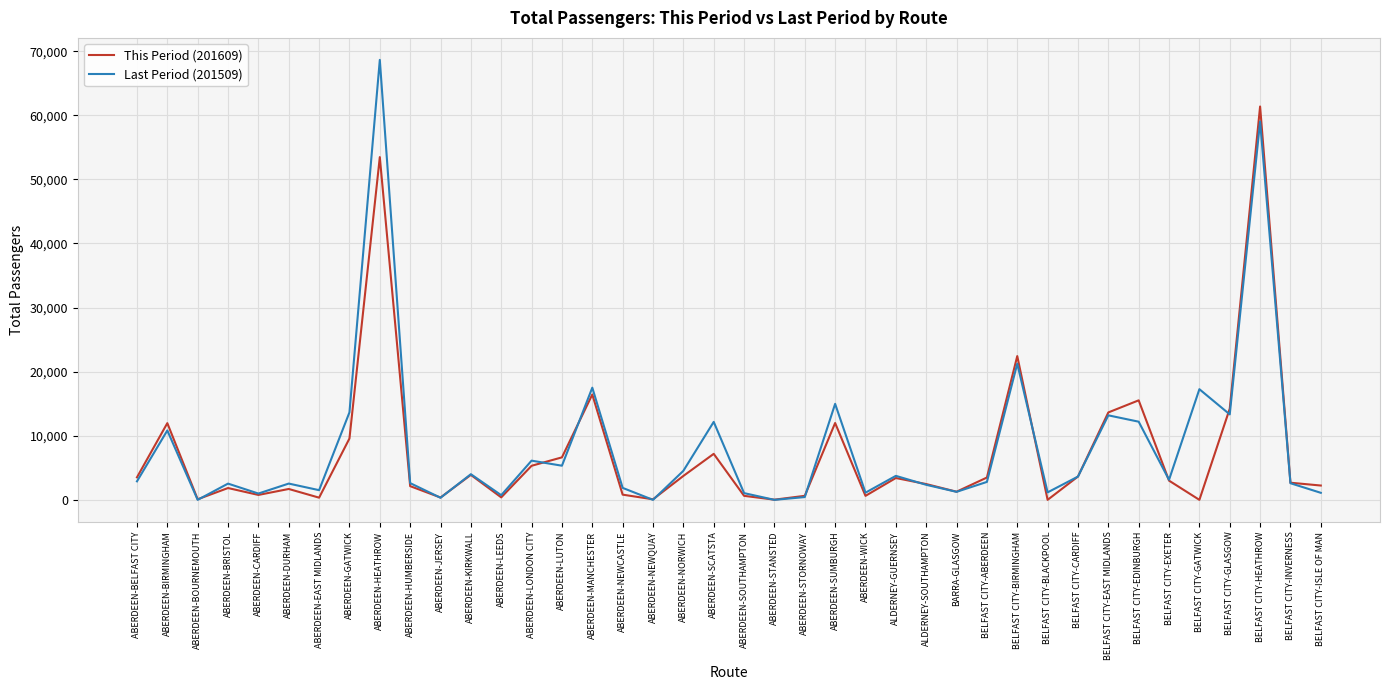

What are all the series names shown in the legend?

This Period (201609), Last Period (201509)